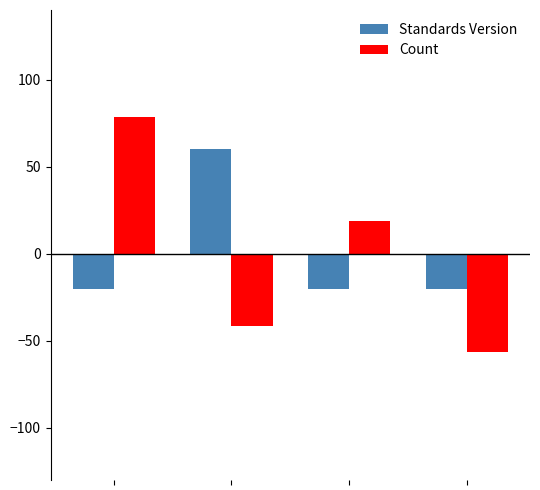

Are the bars grouped side by side (vs. stacked)?

Yes